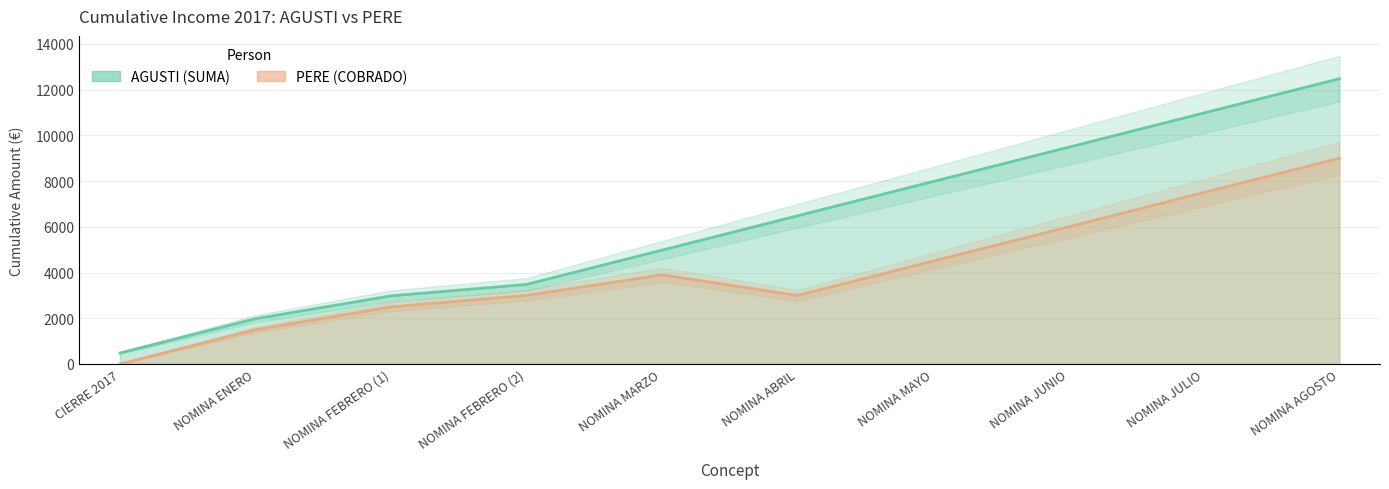

Which series has the largest total across all categories?

AGUSTI (SUMA)